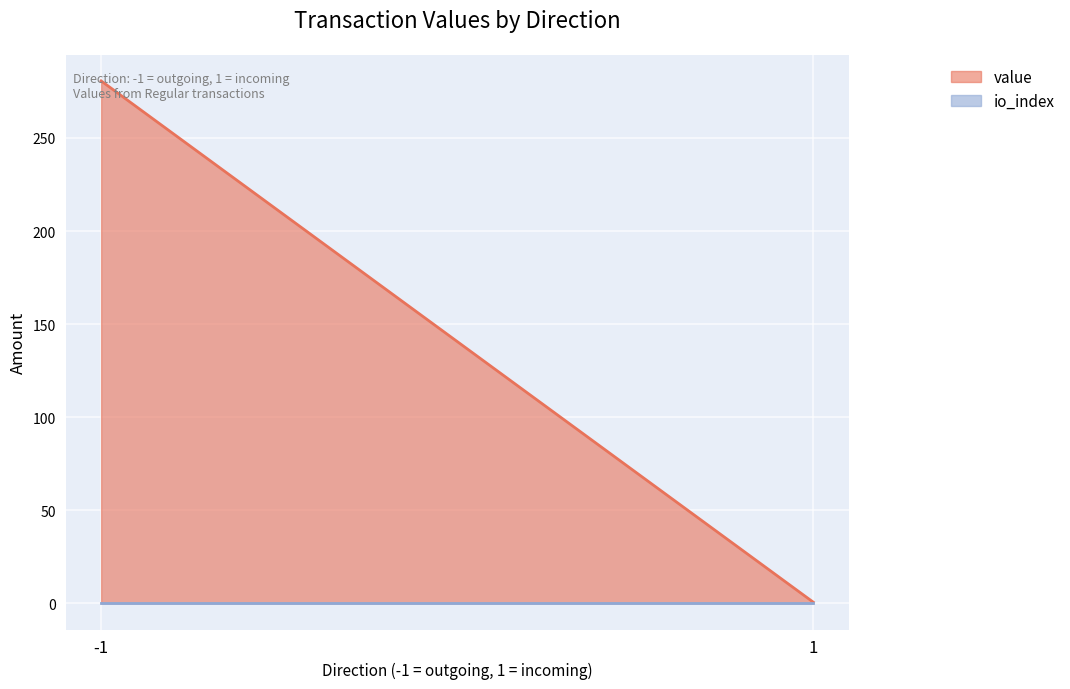

Reading left to right, transcribe all the data shown in this chart.

value: -1=280.6	1=0.6
io_index: -1=0.0	1=0.0